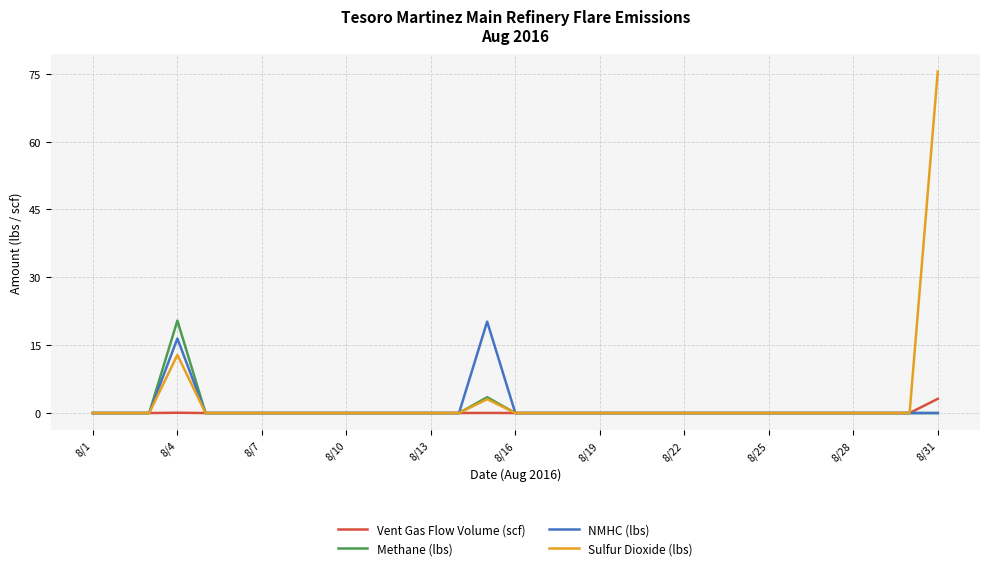

What is the highest value of the Methane (lbs) series?

20.4